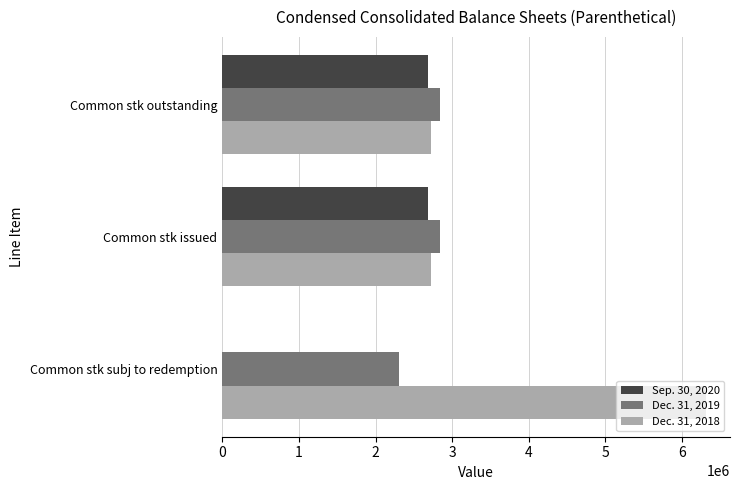

What are all the series names shown in the legend?

Sep. 30, 2020, Dec. 31, 2019, Dec. 31, 2018